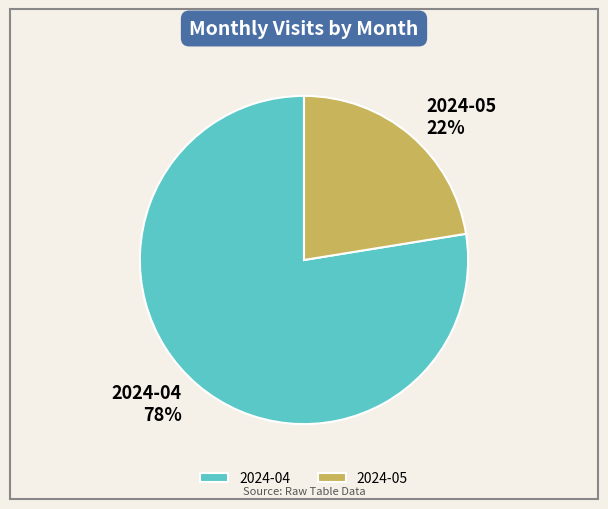

Do 2024-04 and 2024-05 together represent more than half of the pie?

Yes